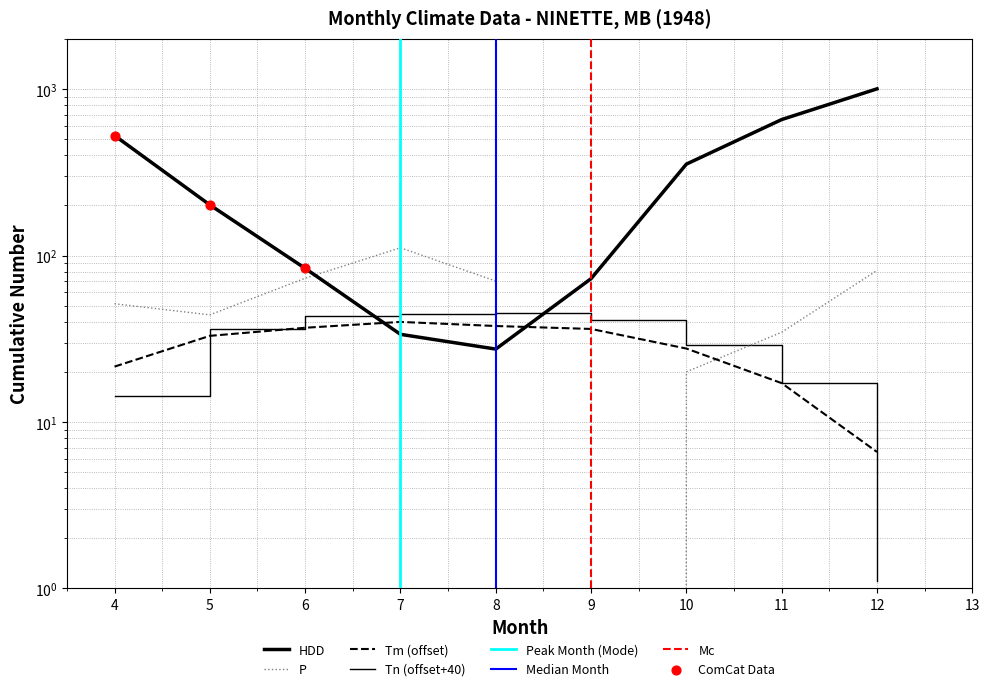

At how many categories does at least one series exceed 531?

2